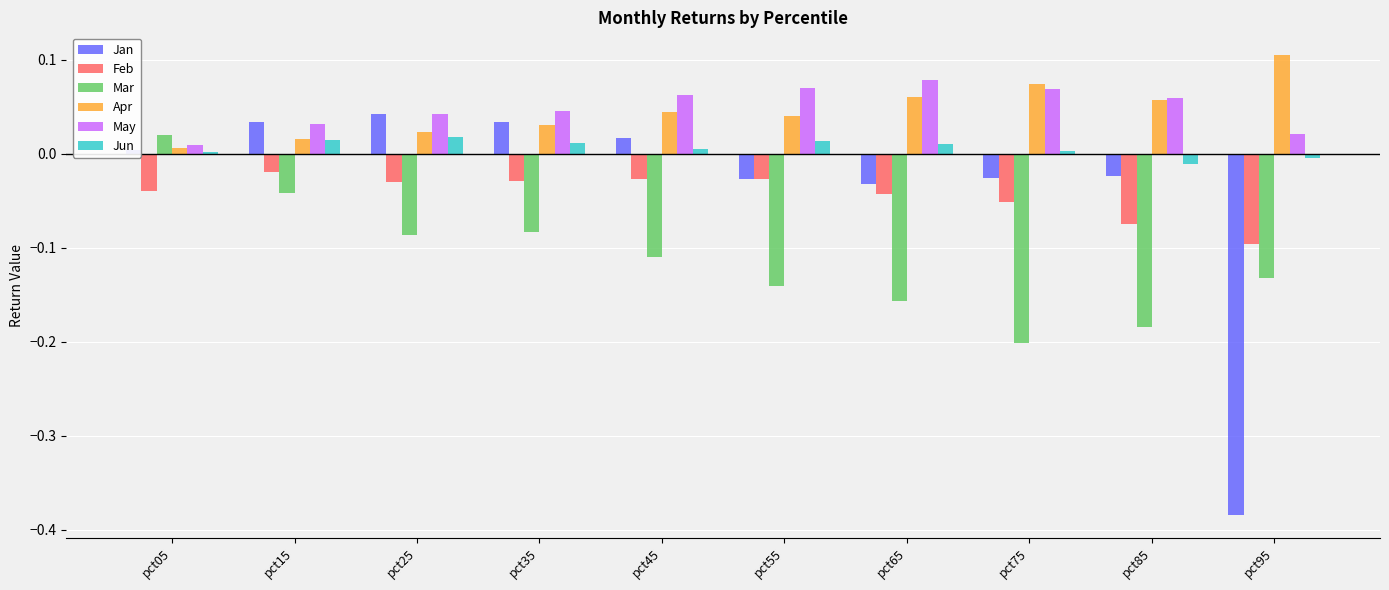

Which series has the widest spread of values?

Jan